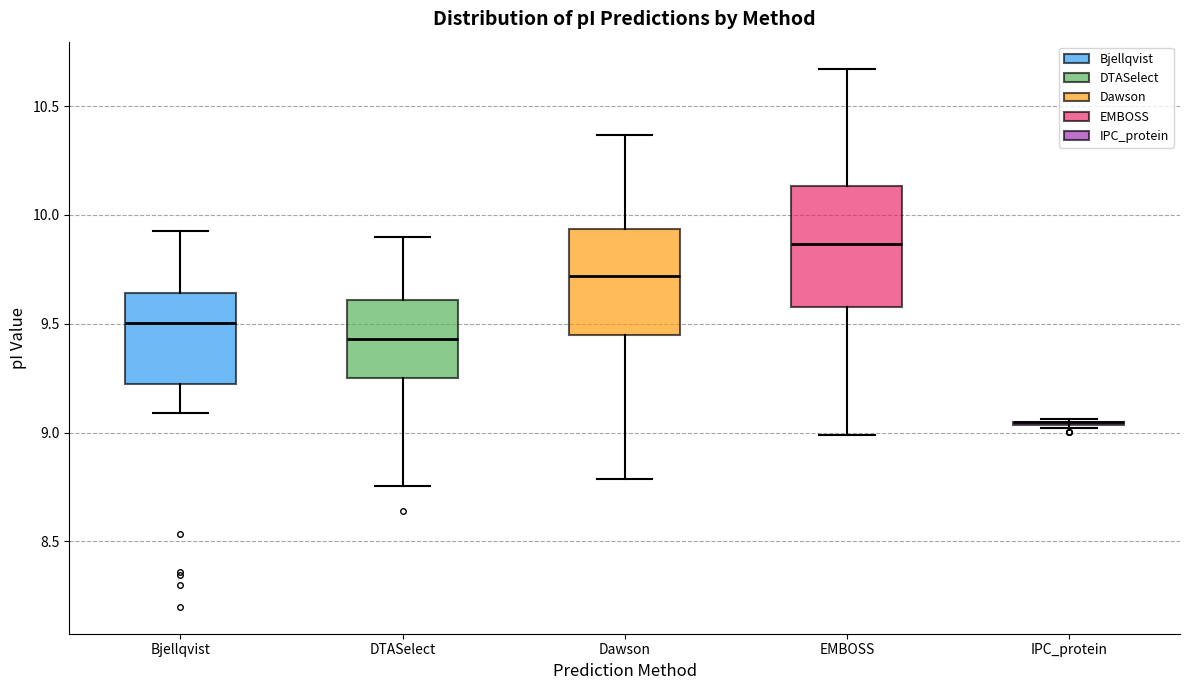

Reading left to right, read every box against the y-axis: the position of its median line, the range the box covers, and the ends of its whiskers. The values are not printed on the chart, so give them approximately, as read against the axis.

Bjellqvist: median 9.50, box 9.20 to 9.65, whiskers 9.10 to 9.95
DTASelect: median 9.45, box 9.25 to 9.60, whiskers 8.75 to 9.90
Dawson: median 9.70, box 9.45 to 9.95, whiskers 8.80 to 10.35
EMBOSS: median 9.85, box 9.60 to 10.15, whiskers 9.00 to 10.65
IPC_protein: box collapsed to a line at 9.05, whiskers 9.00 to 9.05